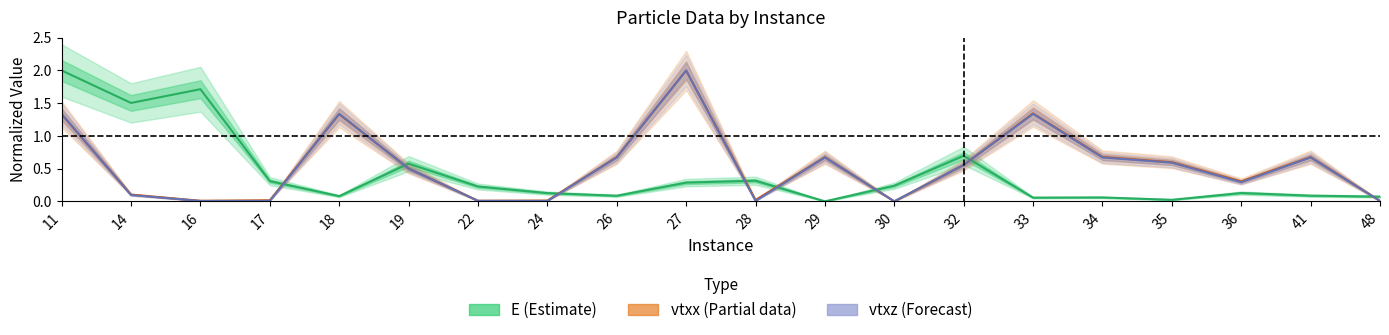

At 22, list the series in order from smallest to largest.

vtxz (Forecast), vtxx (Partial), E (Estimate)